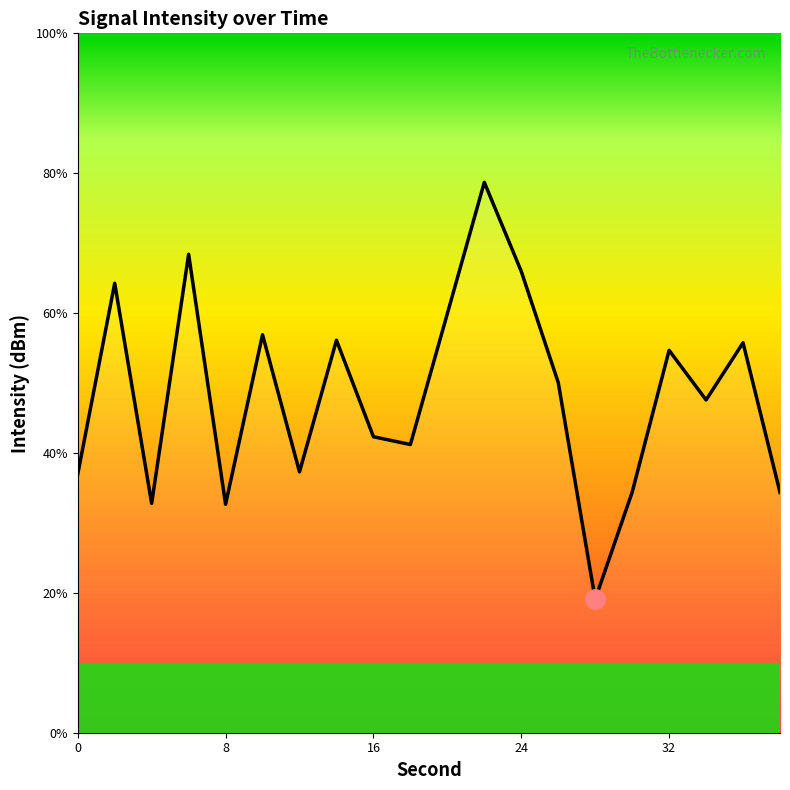

Reading left to right, extract all data points from this chart.

-114.5	-110.4	-115.1	-109.7	-115.1	-111.5	-114.4	-111.6	-113.7	-113.8	-111.0	-108.2	-110.1	-112.5	-117.1	-114.8	-111.8	-112.9	-111.6	-114.8